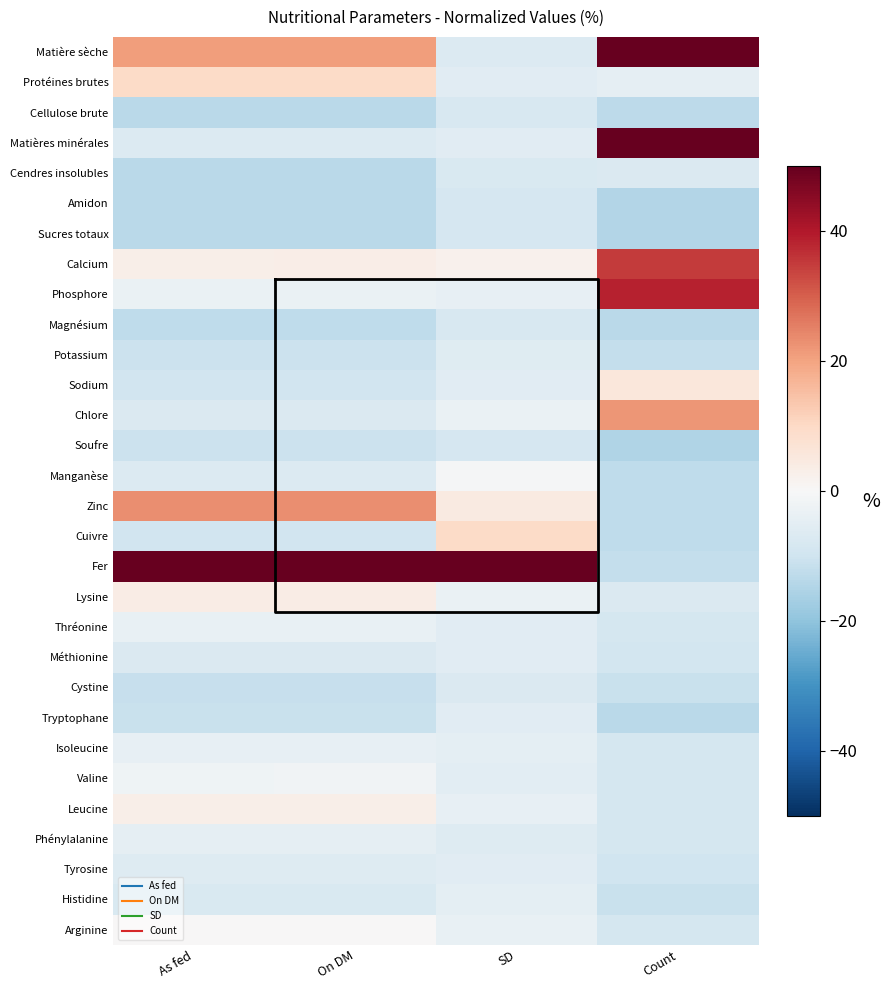

What is the spread (max minus min) of values at SD?

141.5